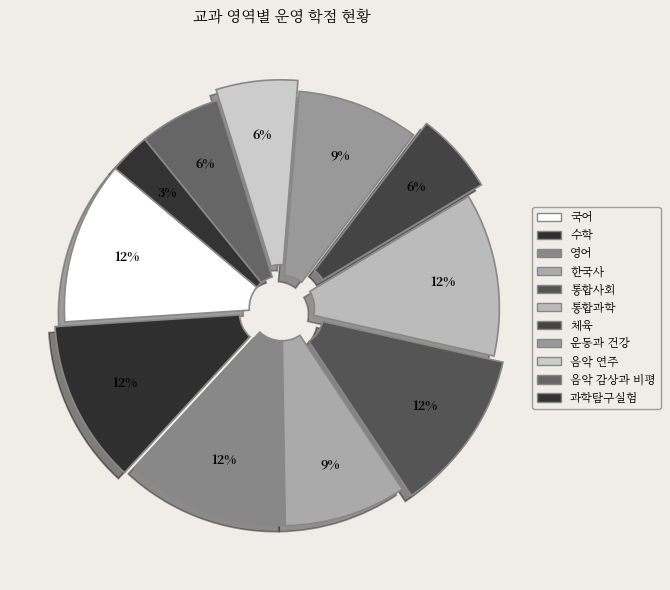

Combined, do 통합과학 and 한국사 account for over 50%?

No